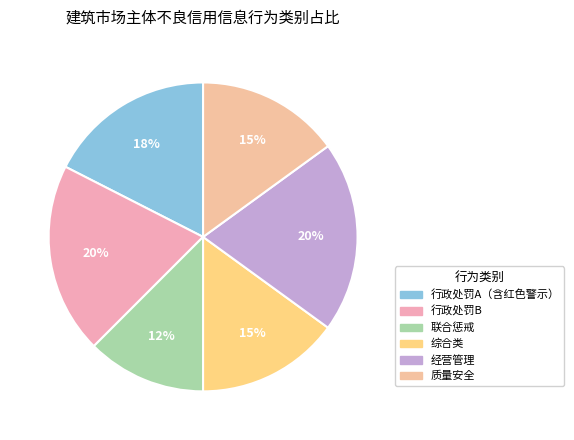

Count the number of slices in the pie.

6